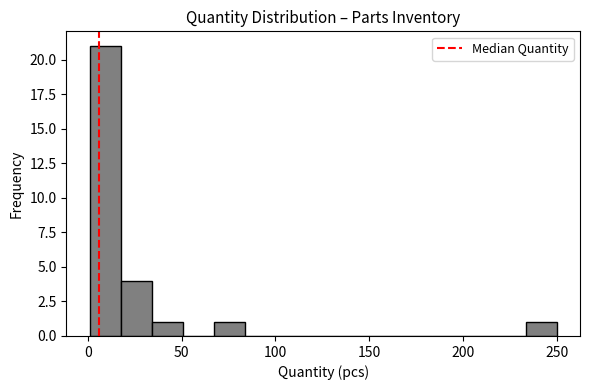

Around what value on the x-axis is the tallest bar? Give the approximate position of its centre, as read against the axis.

10